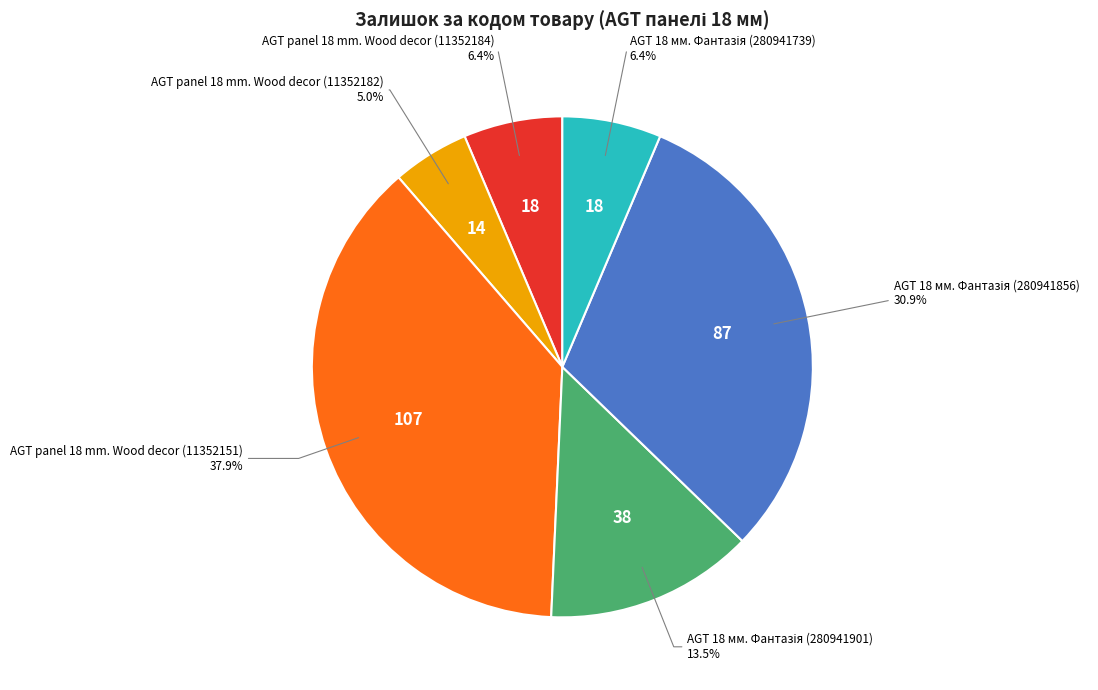

To the nearest percent, what is the average slice percentage?

17%